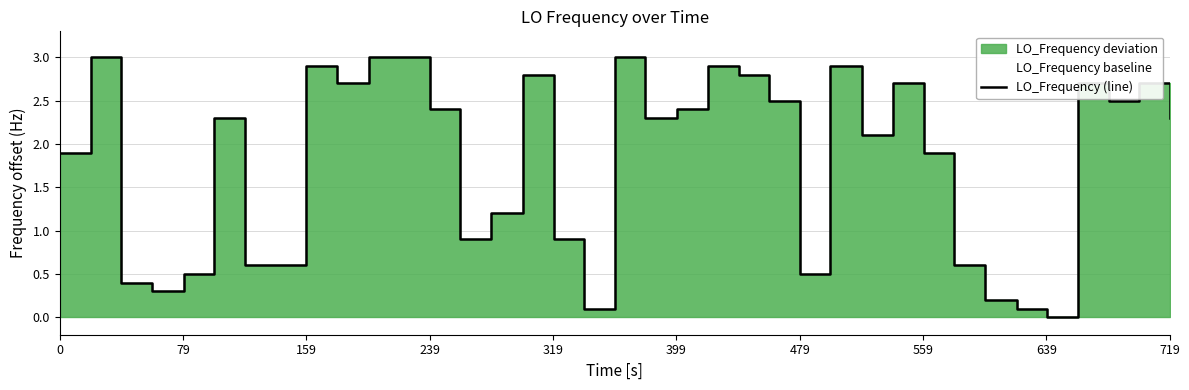

What position from the left is 319?

5